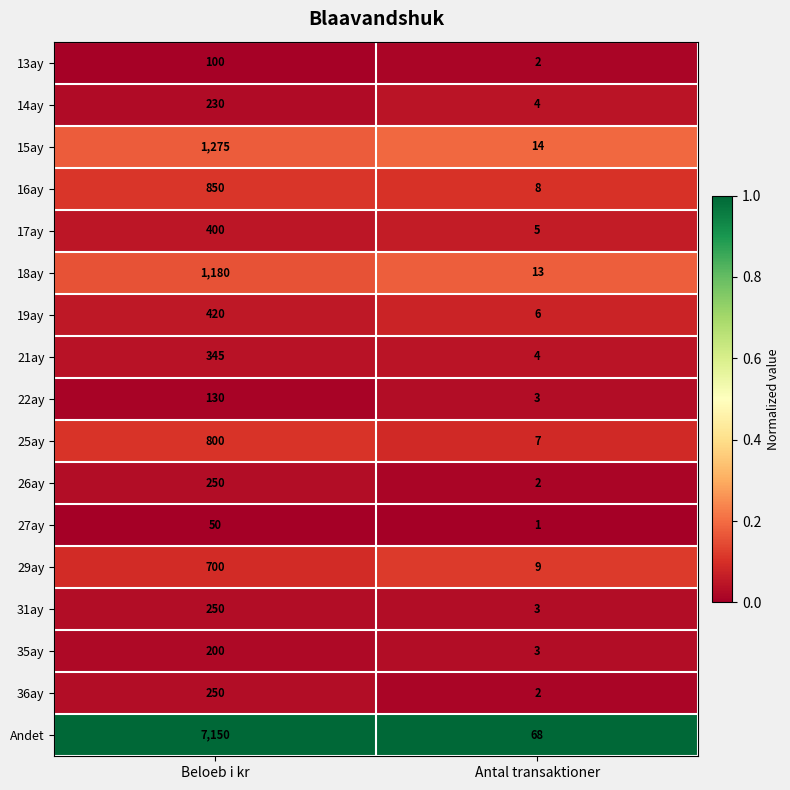

Count the number of categories in the chart.

2